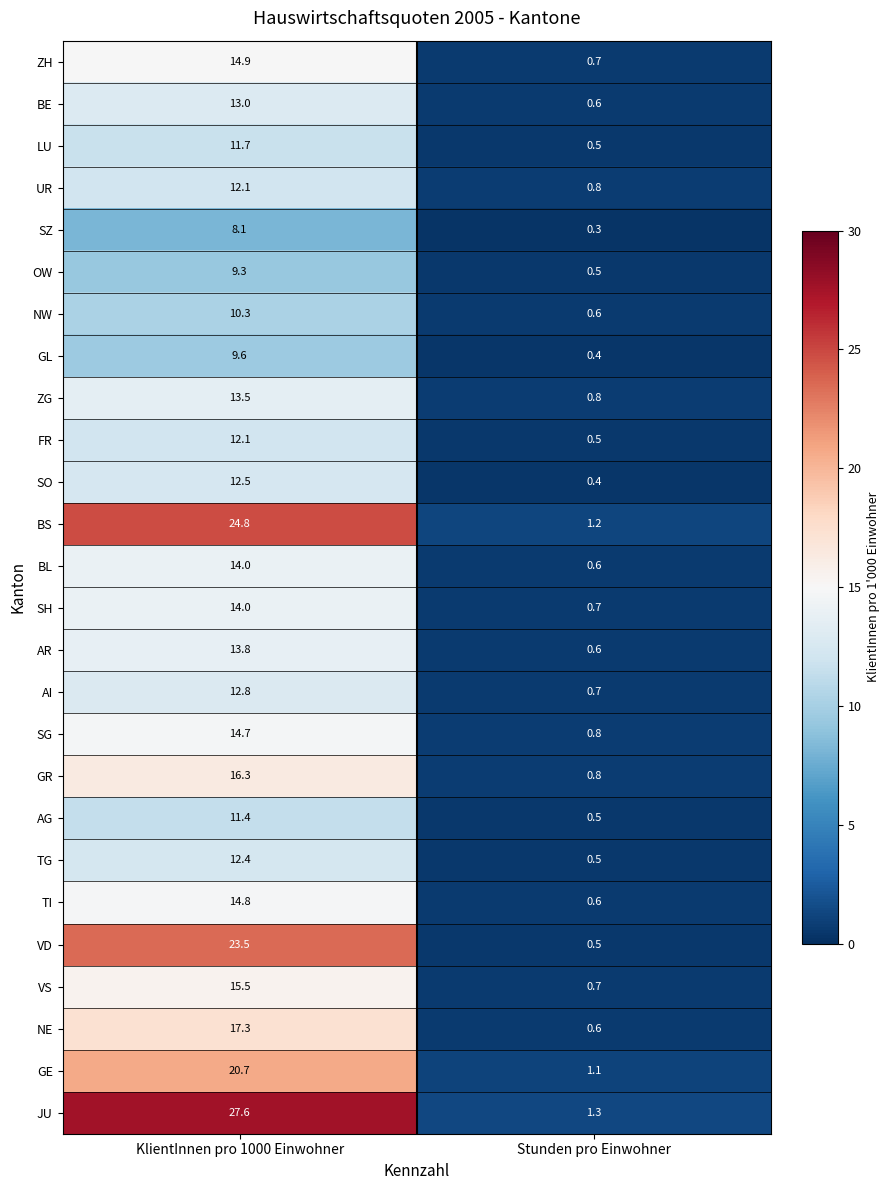

The VD series shows 33.4 at KlientInnen pro 1000 Einwohner. True or false?

False